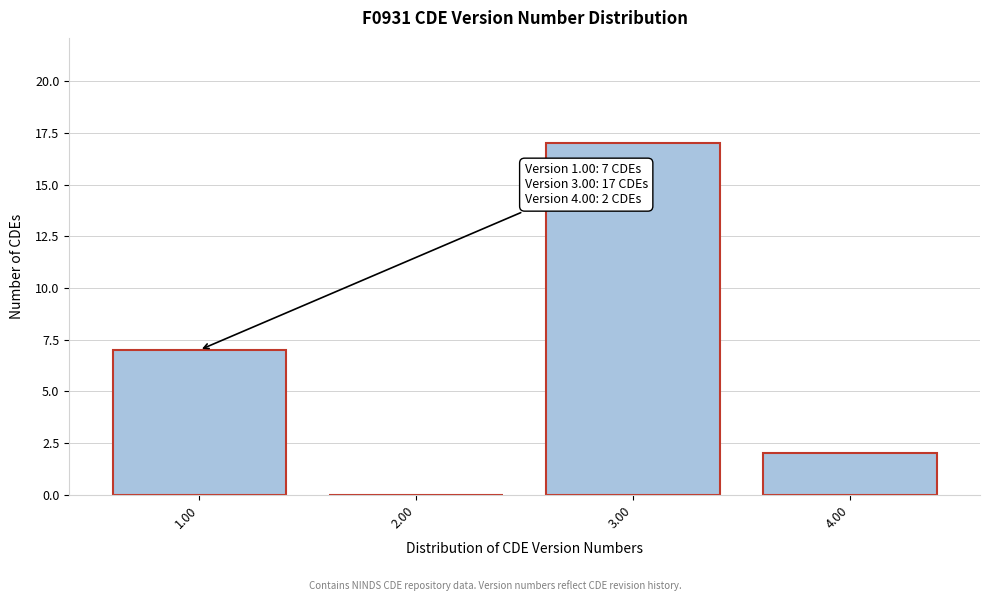

Reading right to left, what are all the values shown in this chart?

4.00=2	3.00=17	2.00=0	1.00=7